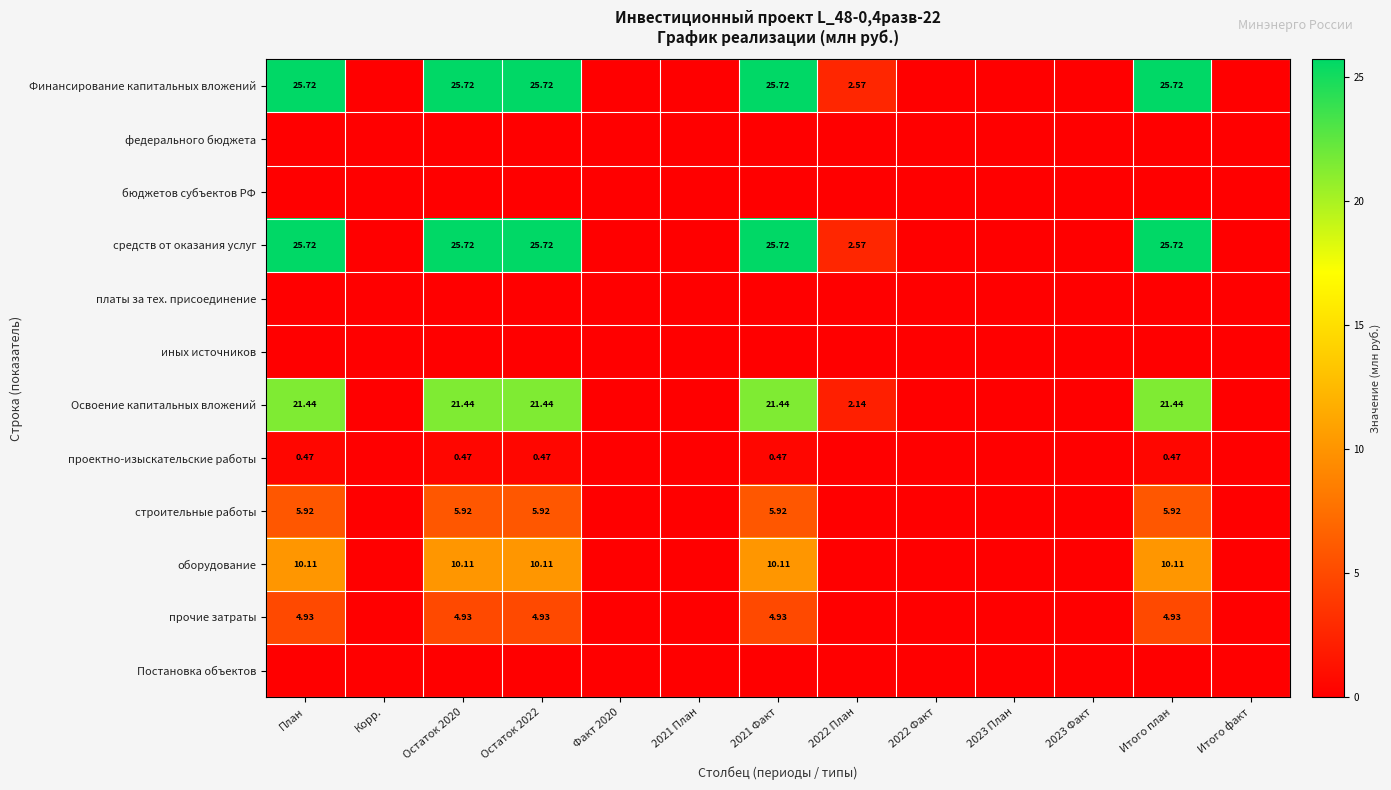

At how many categories does at least one series exceed 5?

5